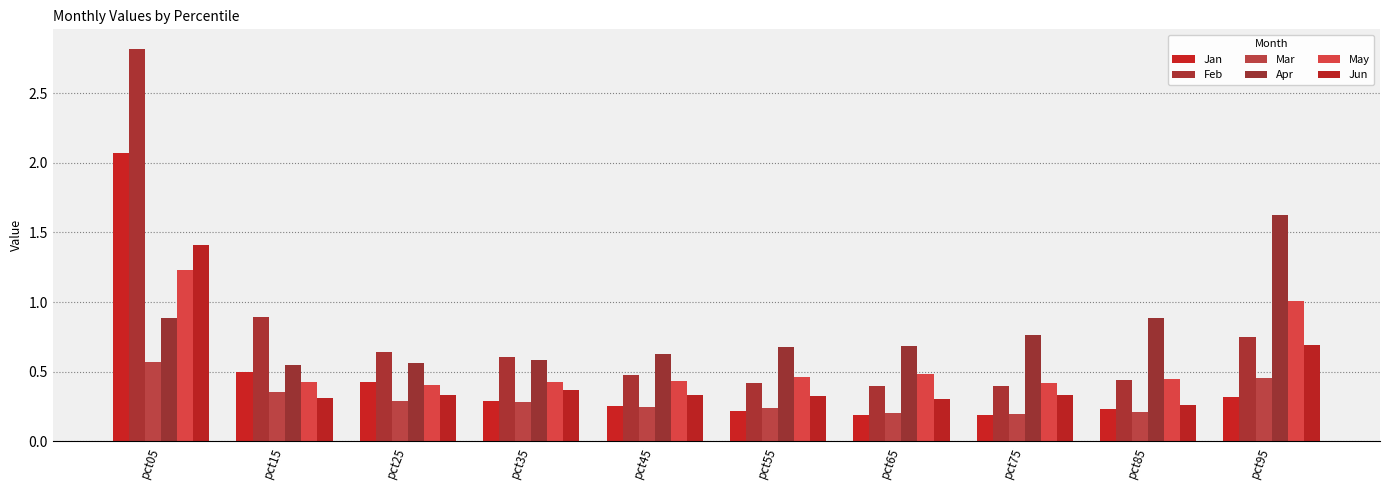

What is the total value across all series at pct45?

2.4